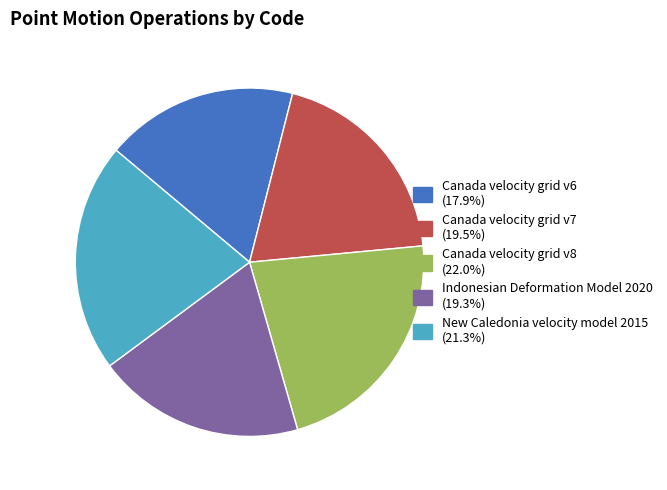

Which category has the biggest portion of the pie?

Canada velocity grid v8